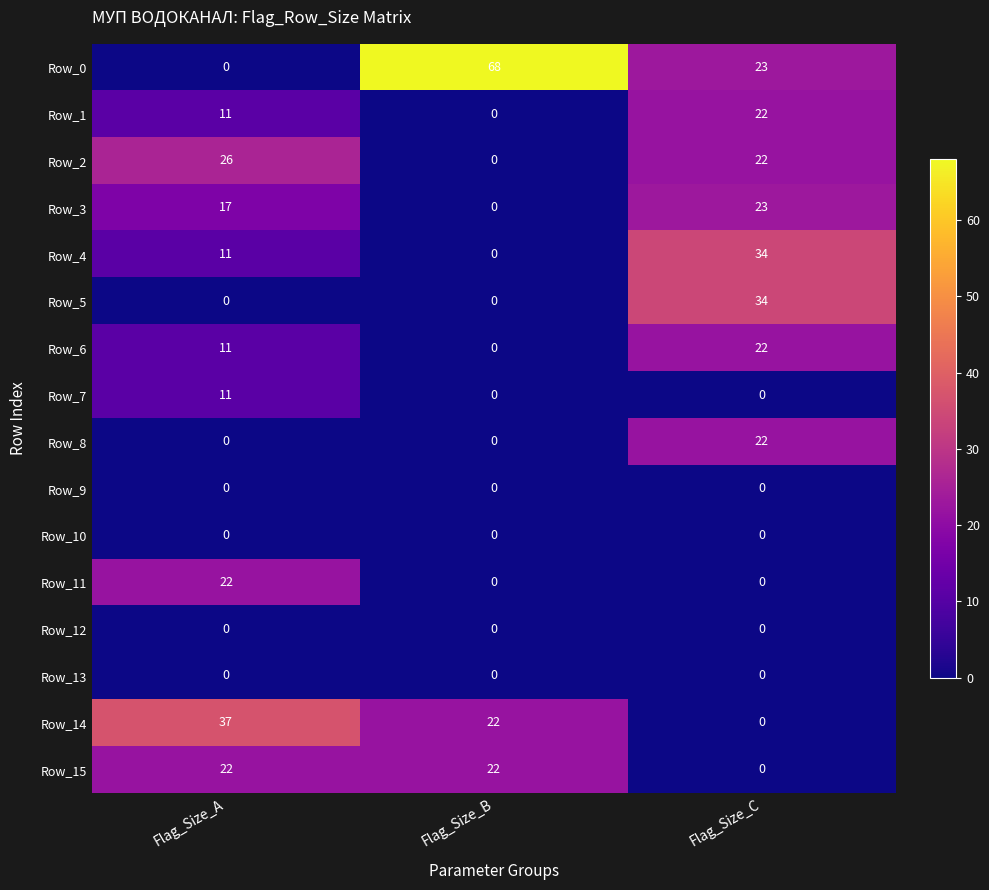

At which label does Row_11 reach its peak?

Flag_Size_A